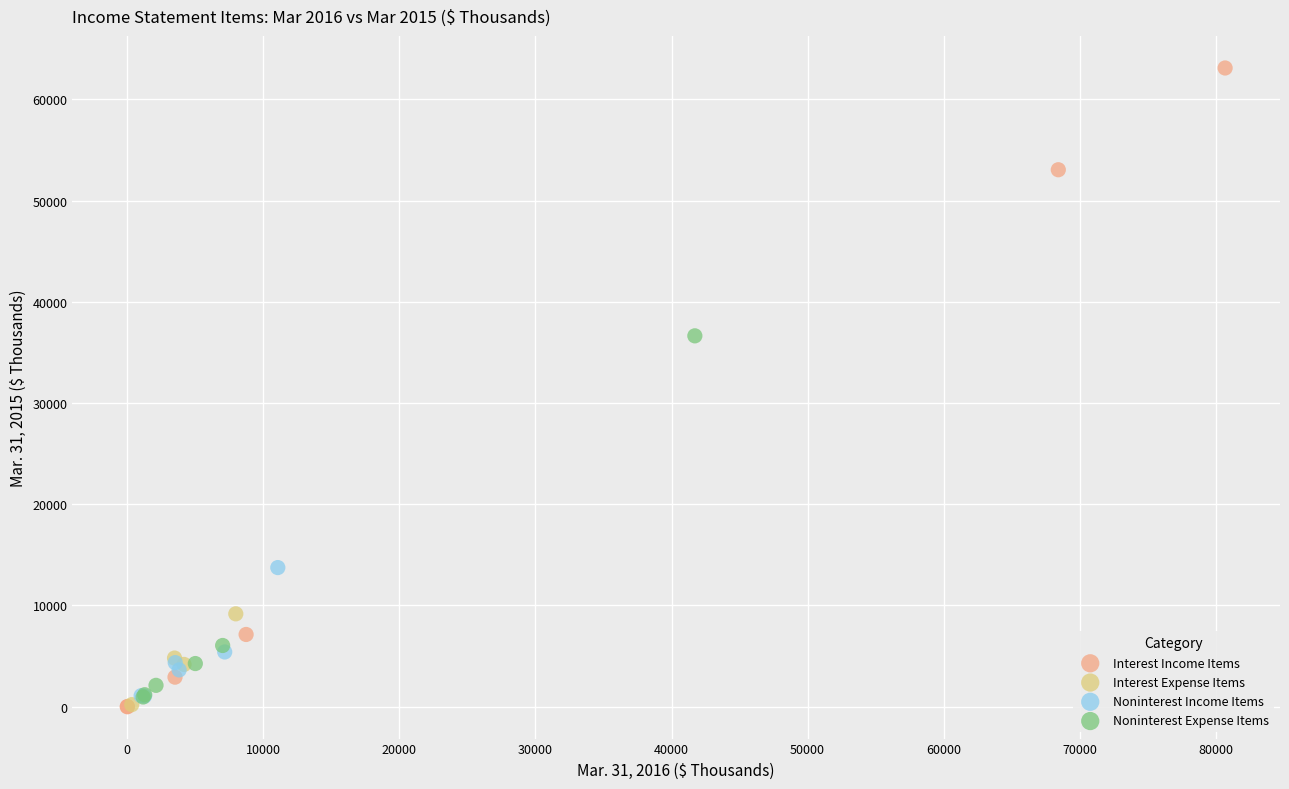

Which series reaches the maximum Y coordinate?

Interest Income Items